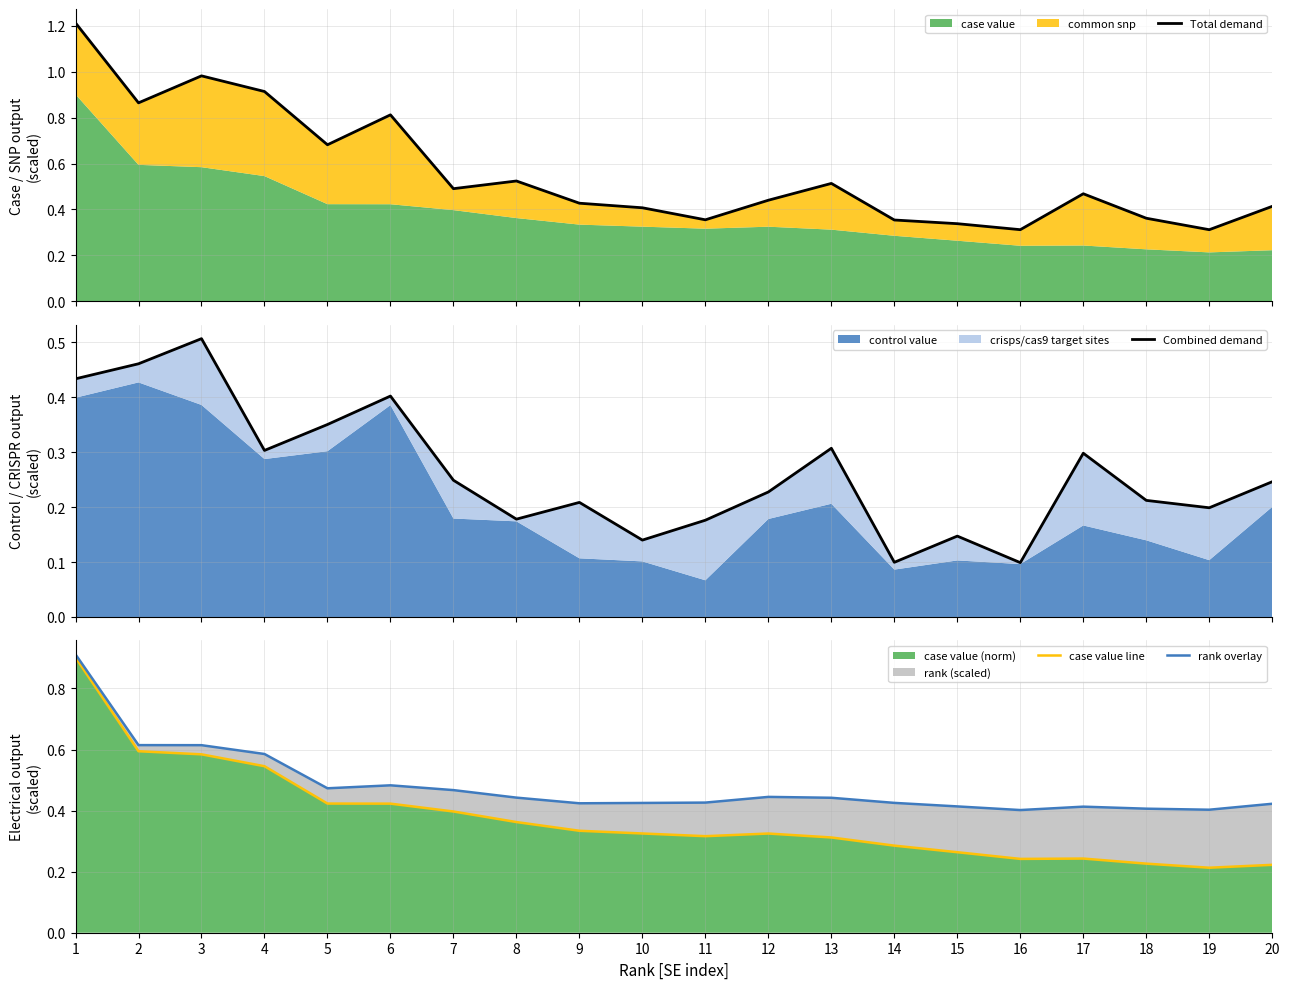

Between 8 and 9, which series saw the biggest shift?

Total demand